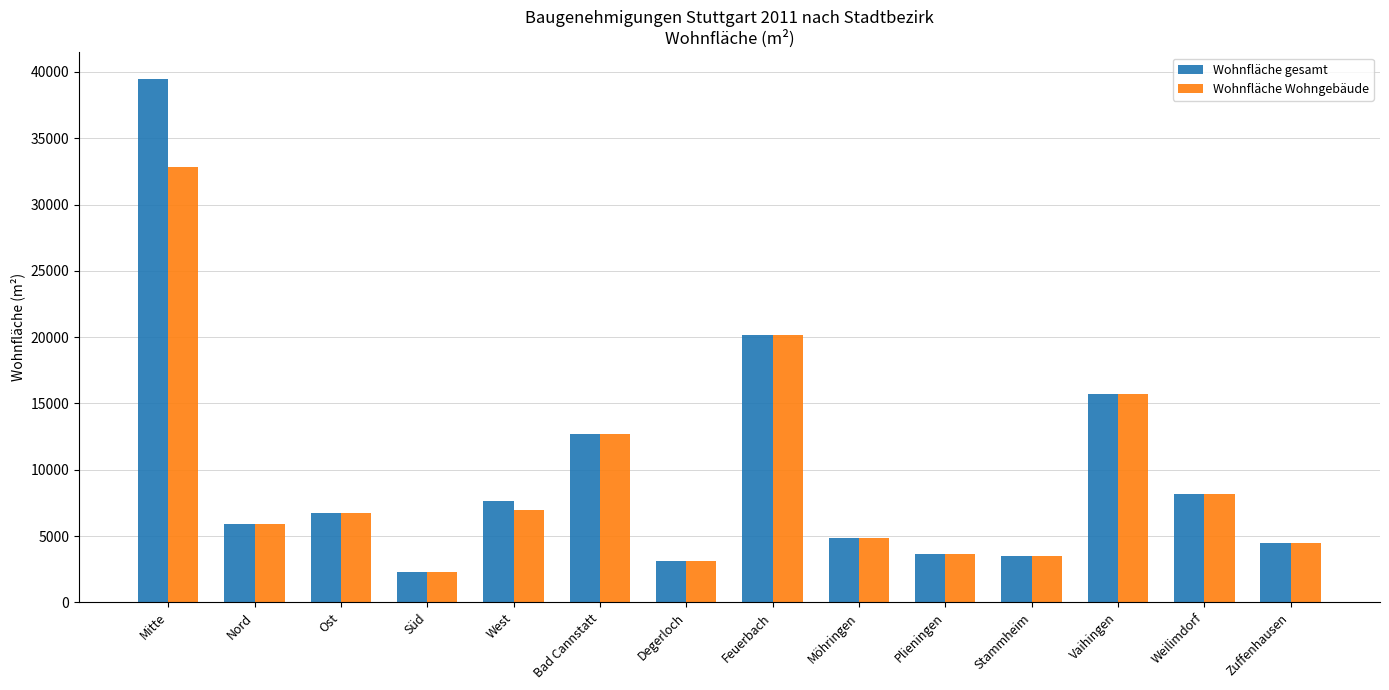

What is the difference between the Wohnfläche gesamt values at West and Stammheim?

4089